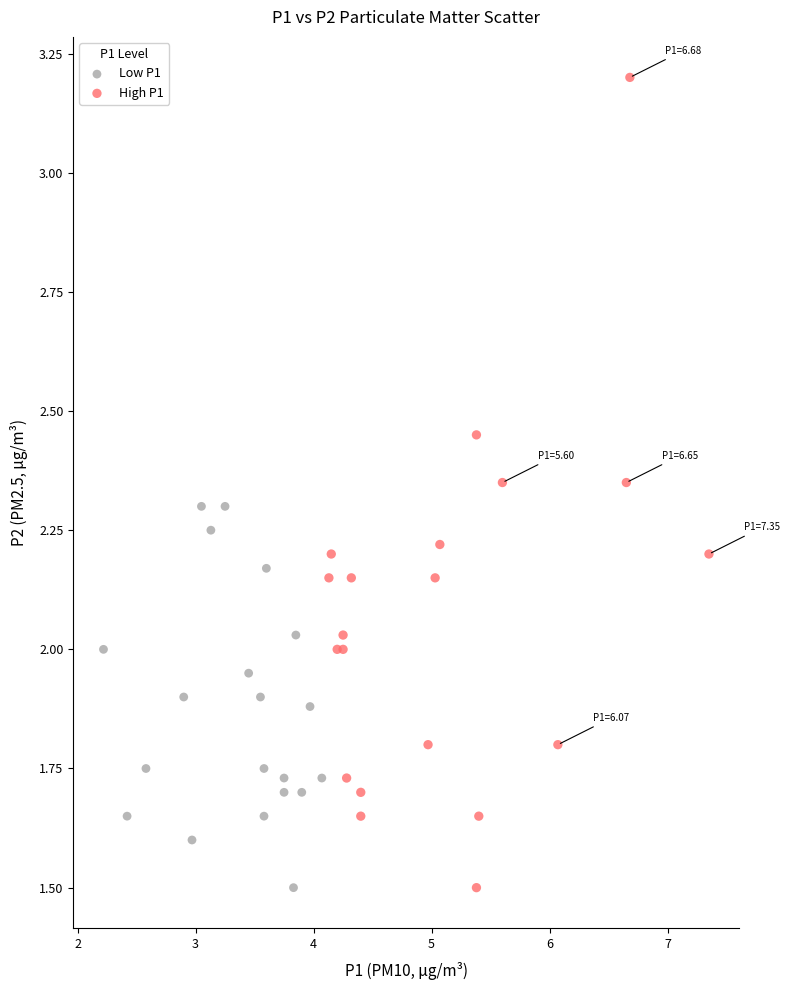

Which series has the largest Y range (max minus min)?

High P1